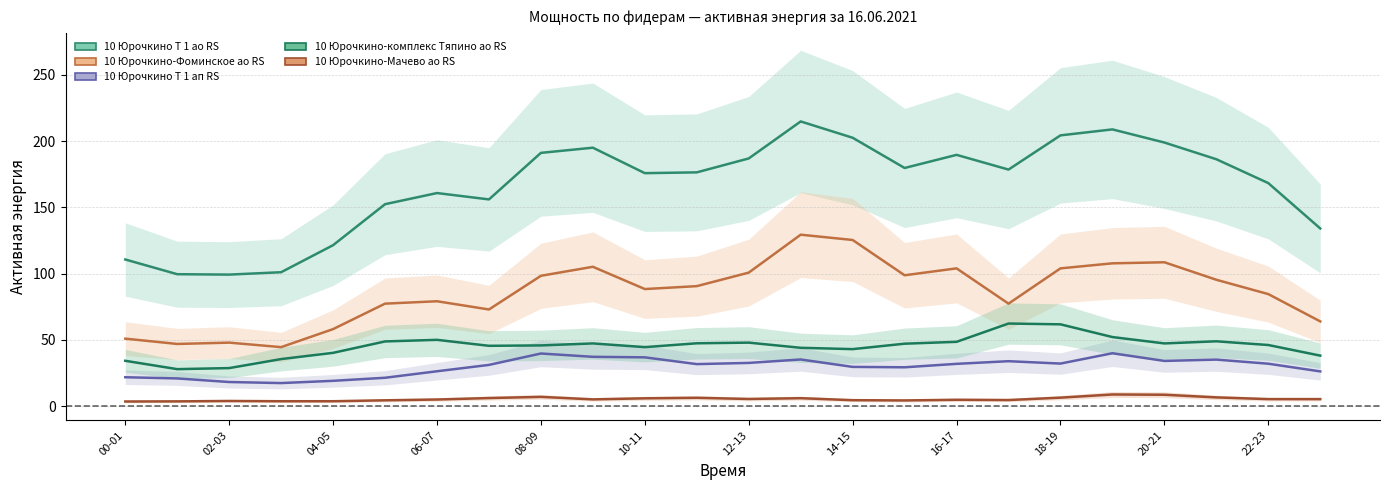

What is the value of the 10 Юрочкино-Мачево ао RS point at the 14th from the left?

6.1